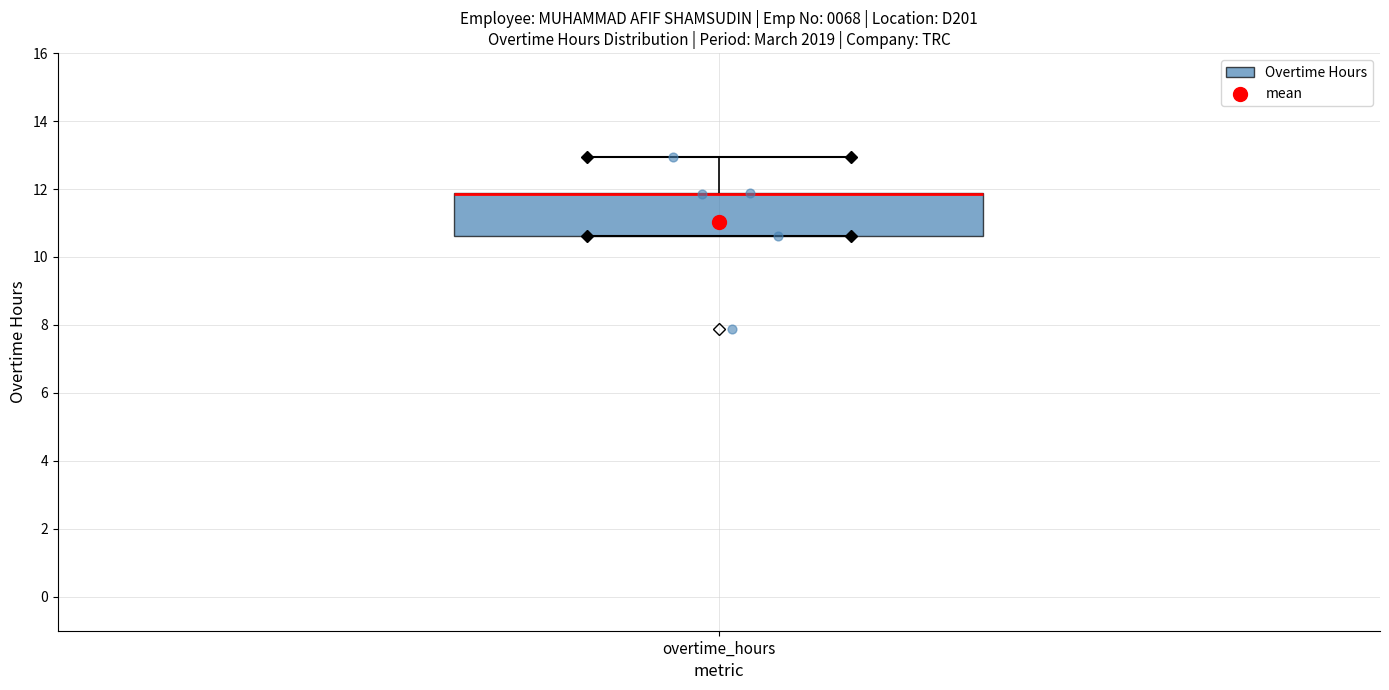

Where is the lower edge of the box for overtime_hours on the y-axis? The values are not printed on the chart, so give them approximately, as read against the axis.

10.6